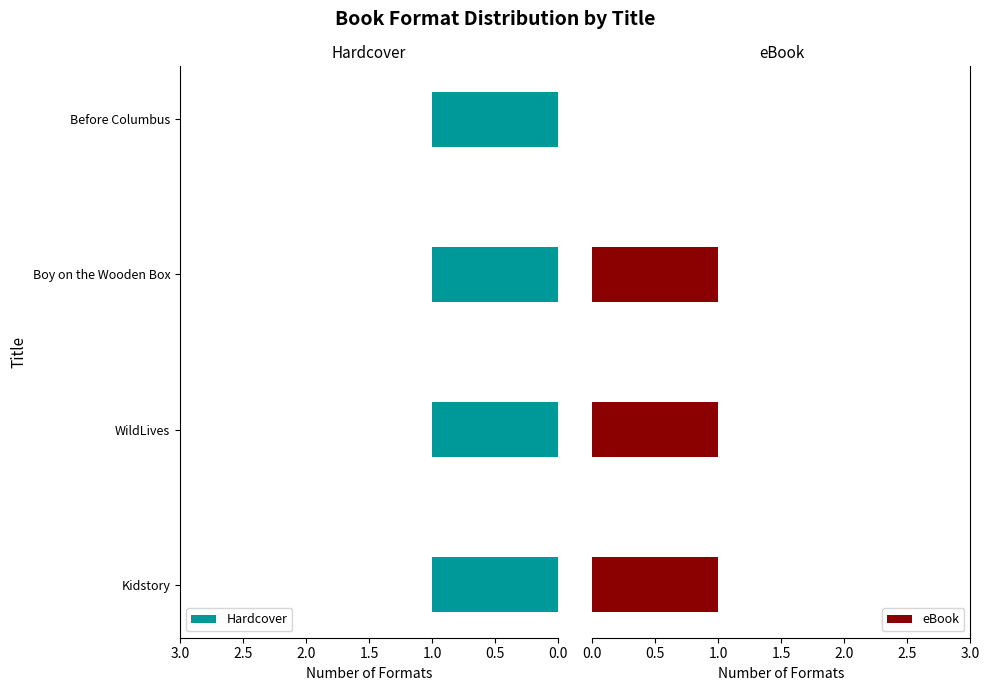

What is the greatest value displayed?

1.0